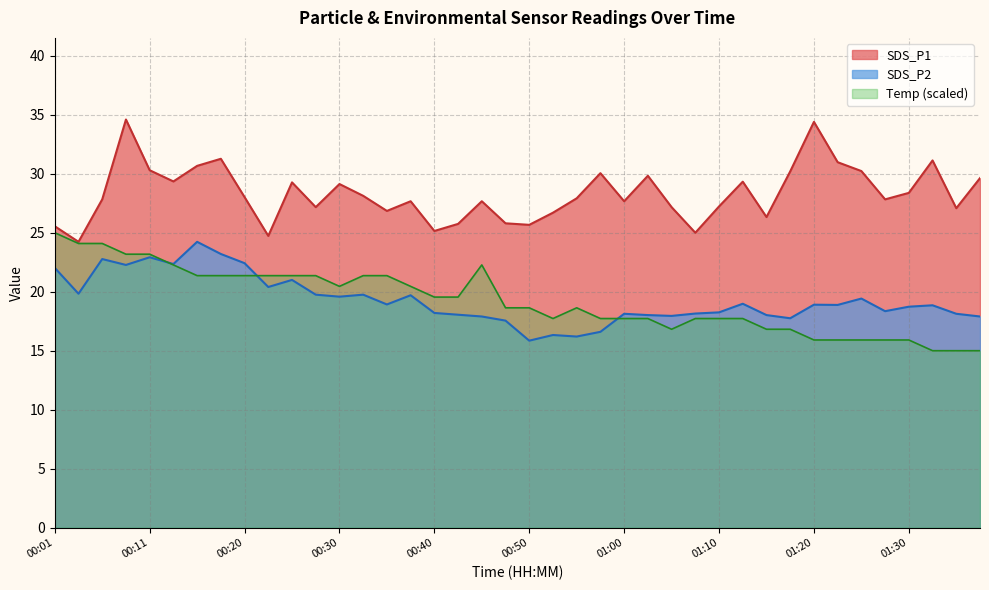

What is the label of the 39th point from the left?

01:35